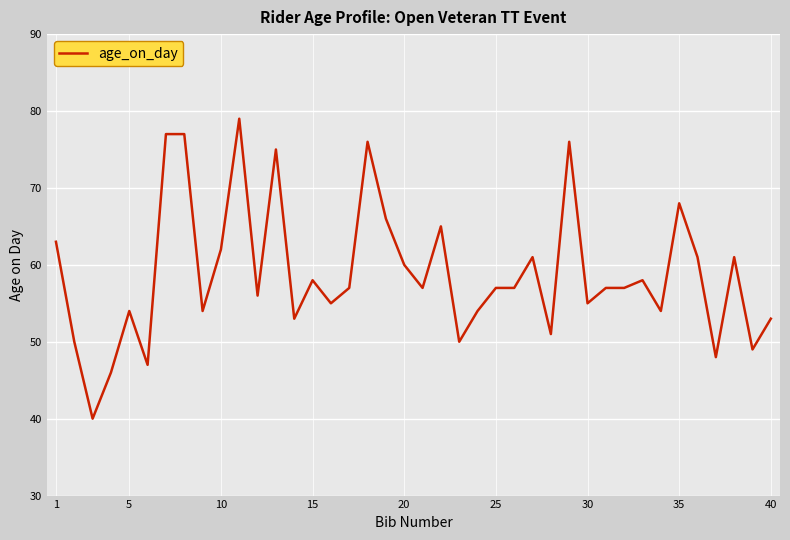

What is the minimum value shown in the chart?

40